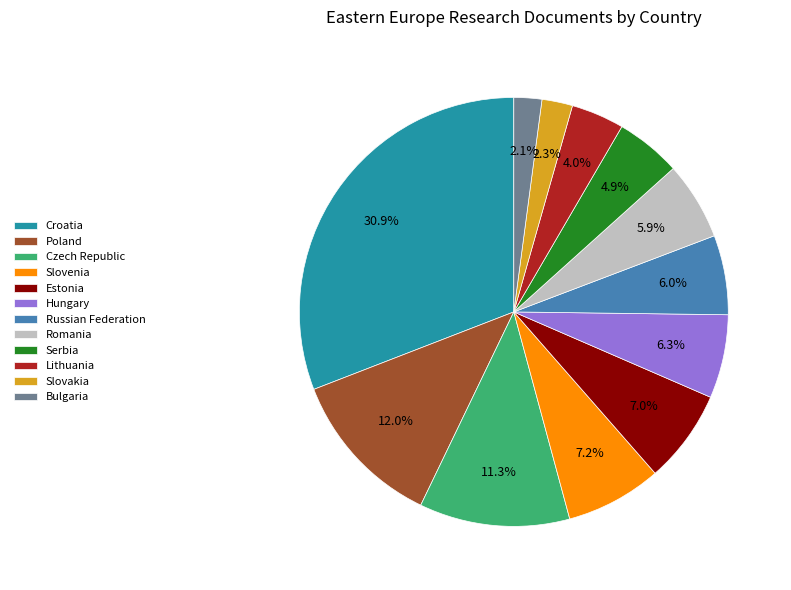

How much of the chart is everything except Czech Republic?

88.7%